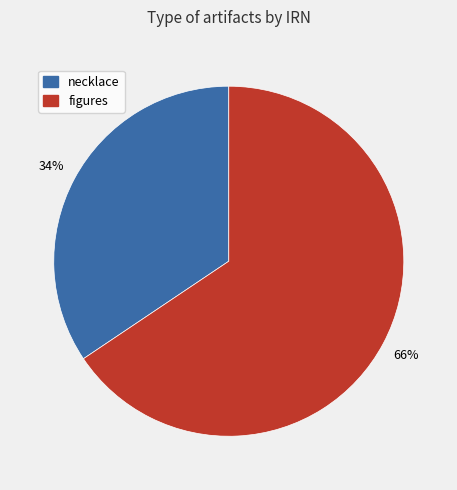

Is there any slice that represents more than half of the pie?

Yes